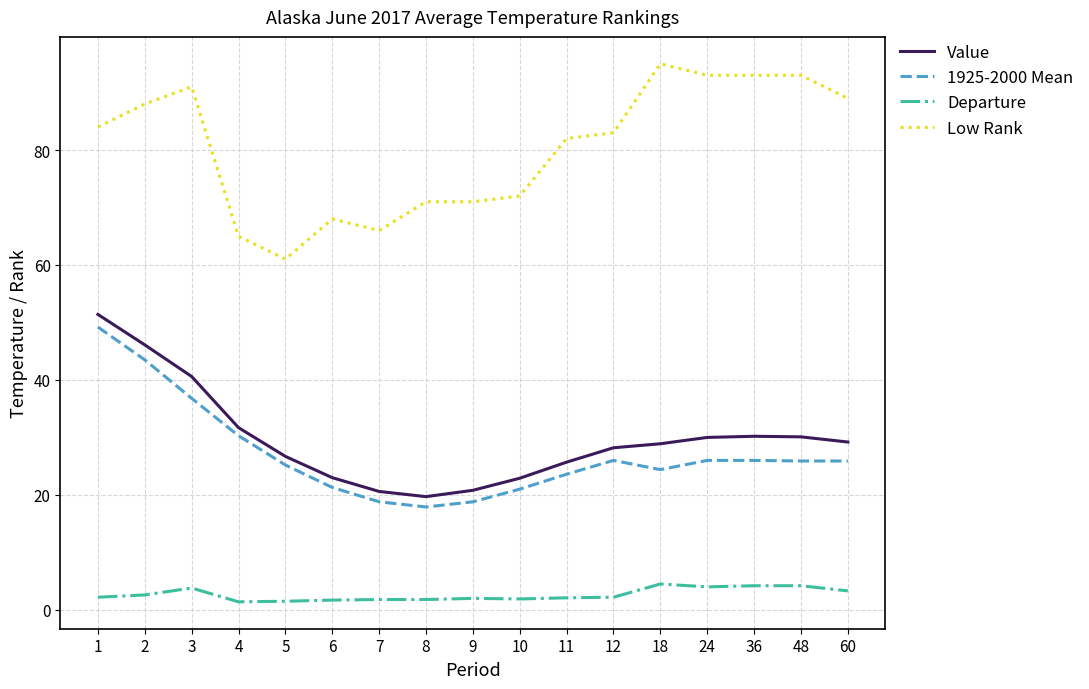

At which label does Value first exceed 28?

1